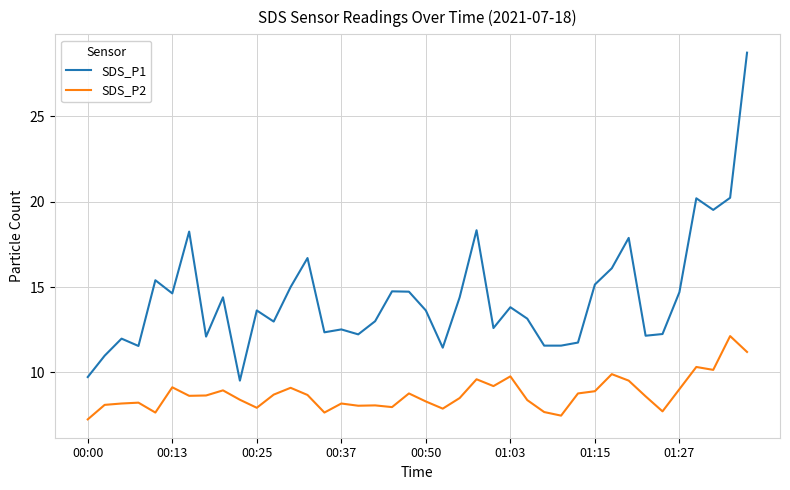

What is the greatest value displayed?

28.7